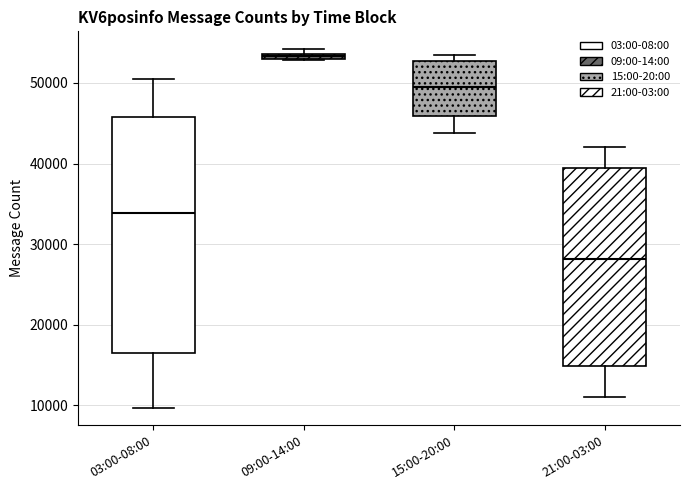

Which box has the highest median line?

09:00-14:00